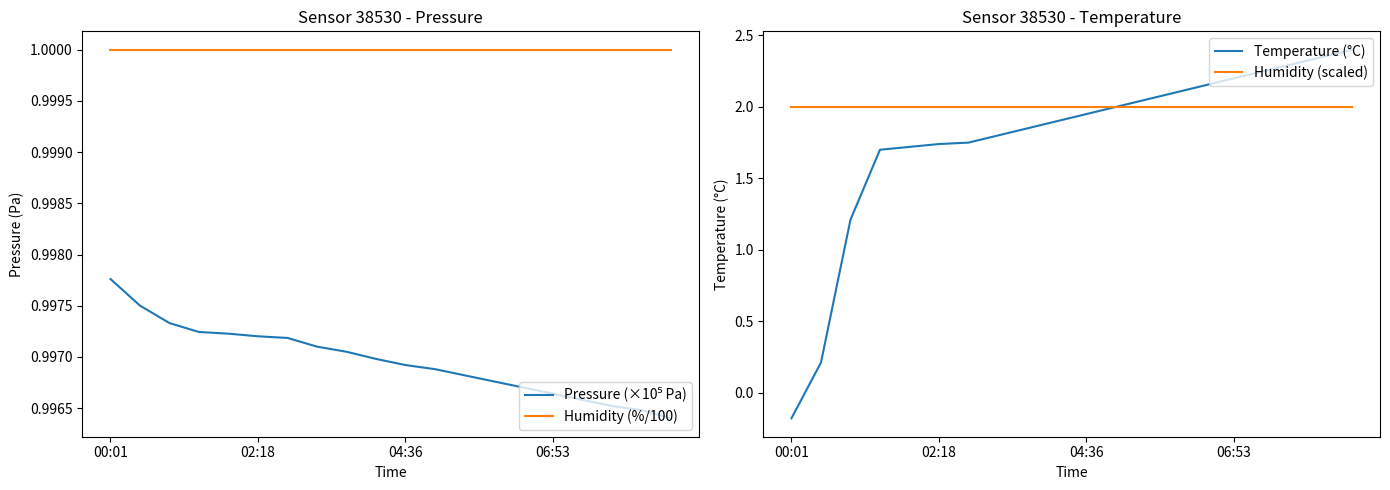

Does the chart have visible grid lines?

No